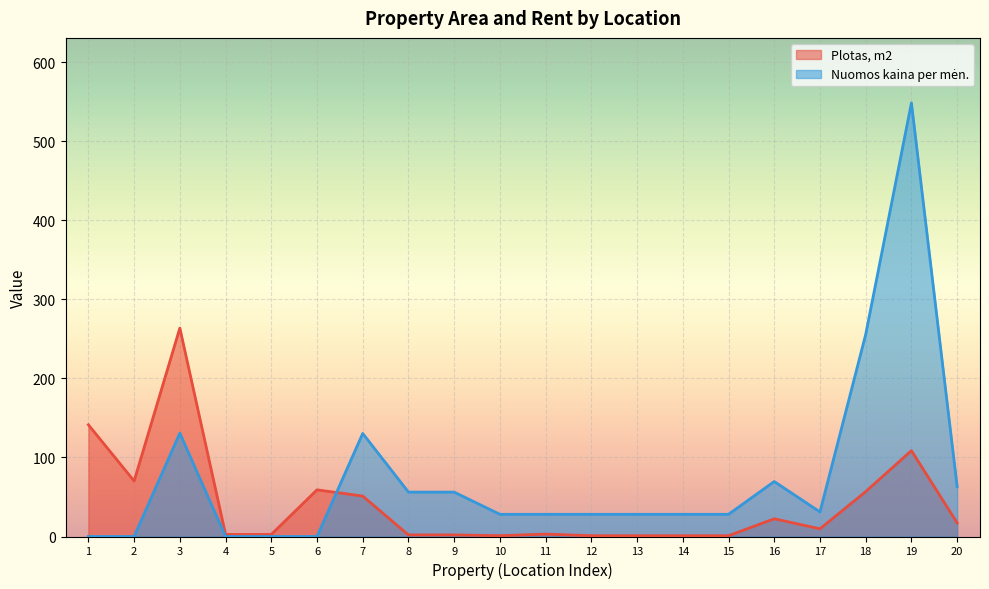

At which label is Plotas, m2 closest to 132?

1